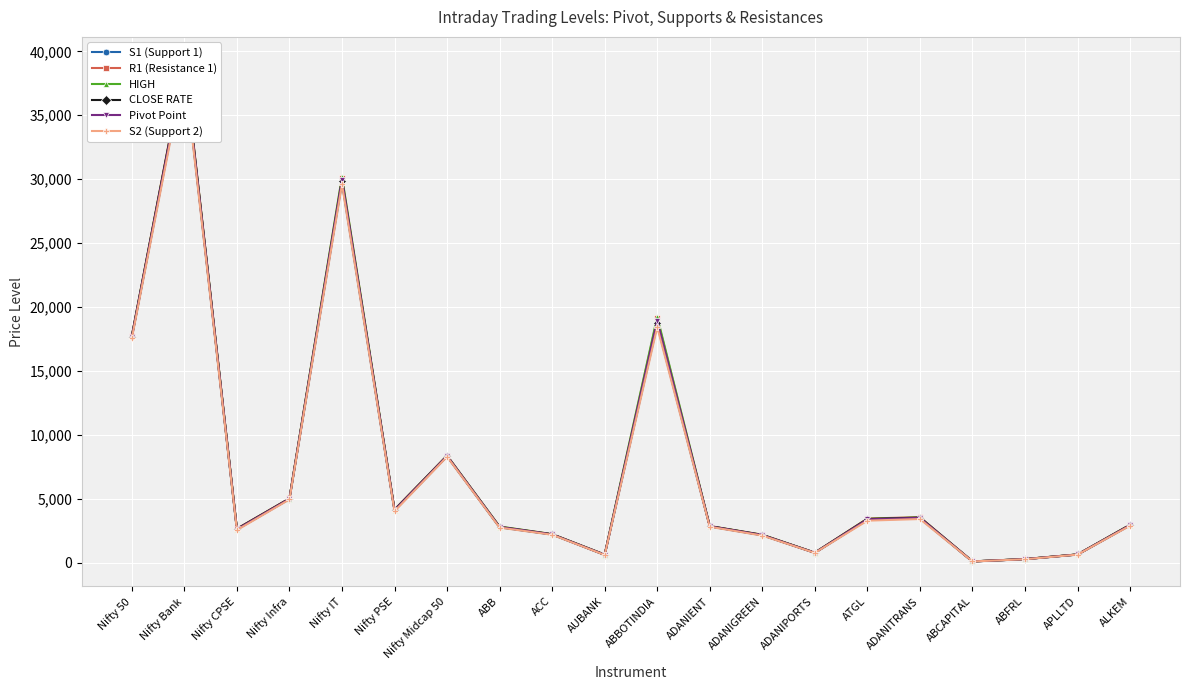

Reading right to left, extract all data points from this chart.

S1 (Support 1): 2931.3	647.5	286.3	109.4	3481.1	3362.6	782.7	2153.8	2842.0	18613.7	623.5	2212.2	2776.3	8328.4	4086.5	29738.4	4988.1	2603.7	38825.2	17622.4
R1 (Resistance 1): 2981.3	658.3	294.1	112.4	3571.5	3464.0	796.9	2196.6	2879.1	19109.4	643.4	2244.4	2827.9	8387.2	4167.5	30114.2	5041.9	2670.6	39174.2	17749.2
HIGH: 2980.0	659.1	294.9	112.5	3553.0	3439.8	799.7	2195.0	2871.2	19245.7	648.0	2245.8	2837.7	8386.0	4143.4	30195.0	5030.7	2650.1	39088.9	17724.7
CLOSE RATE: 2956.9	652.5	289.9	110.8	3535.6	3425.4	788.4	2176.0	2864.6	18793.3	631.1	2227.6	2797.2	8358.5	4139.1	29885.9	5020.6	2647.4	39042.3	17698.2
Pivot Point: 2955.7	653.3	290.6	111.0	3517.1	3401.2	791.2	2174.4	2856.6	18929.7	635.8	2229.0	2807.0	8357.2	4114.9	29966.7	5009.4	2626.9	38957.1	17673.5
S2 (Support 2): 2905.7	642.5	282.8	108.0	3426.7	3299.7	777.0	2131.5	2819.5	18434.0	615.9	2196.7	2755.4	8298.4	4033.9	29590.8	4955.5	2560.0	38608.1	17546.7